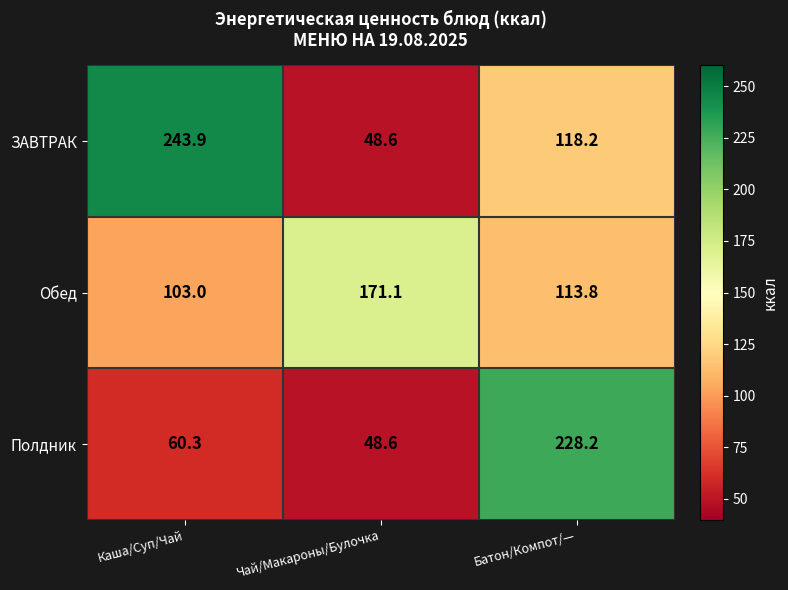

How many values in the Обед series are below 113?

1